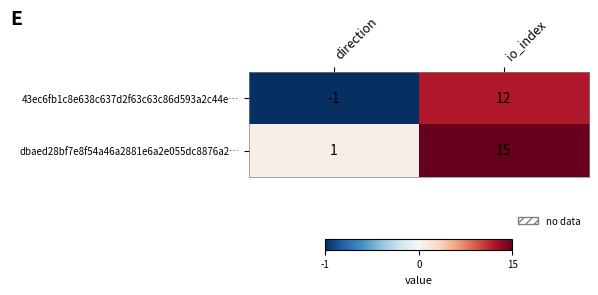

What is the sum of all dbaed28bf7e8f54a46a2881e6a2e055dc8876a2… values?

16